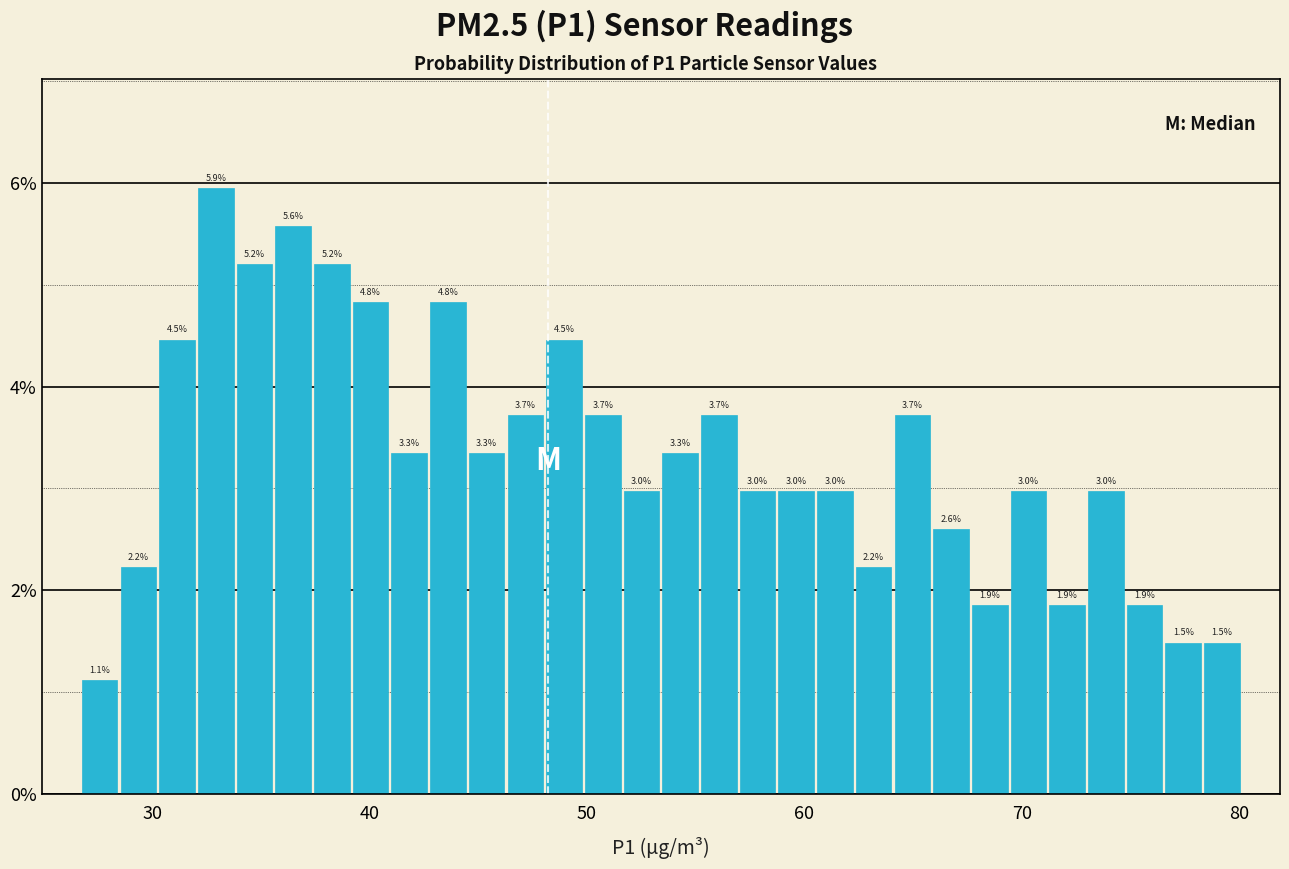

Around what value on the x-axis is the tallest bar? Give the approximate position of its centre, as read against the axis.

33